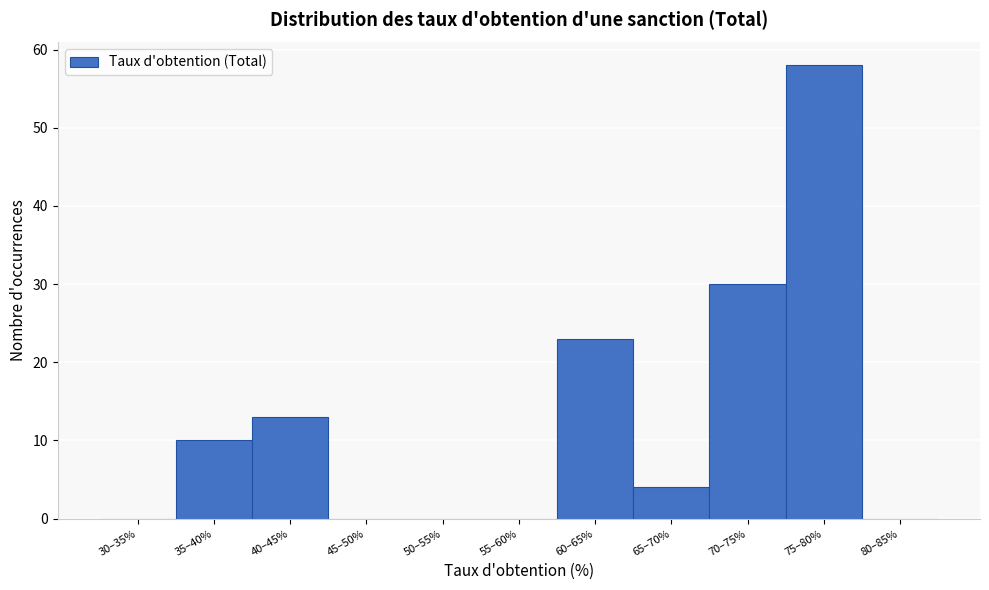

Reading left to right, list all the values displayed in this chart.

30–35%=0	35–40%=10	40–45%=13	45–50%=0	50–55%=0	55–60%=0	60–65%=23	65–70%=4	70–75%=30	75–80%=58	80–85%=0